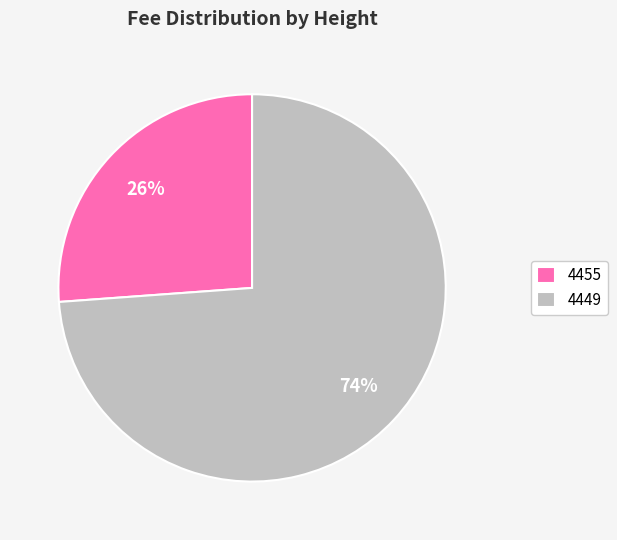

The 4455 slice represents 38% of the pie. True or false?

False